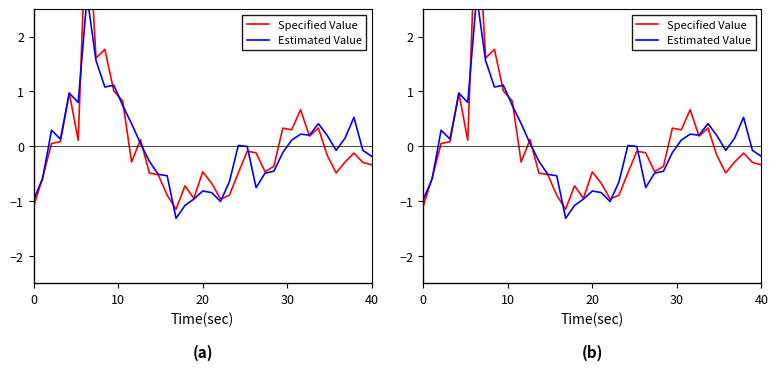

At how many categories does at least one series exceed 4?

1